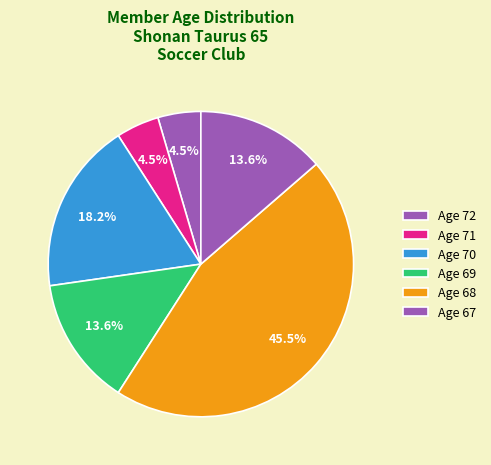

How many segments does this pie chart have?

6